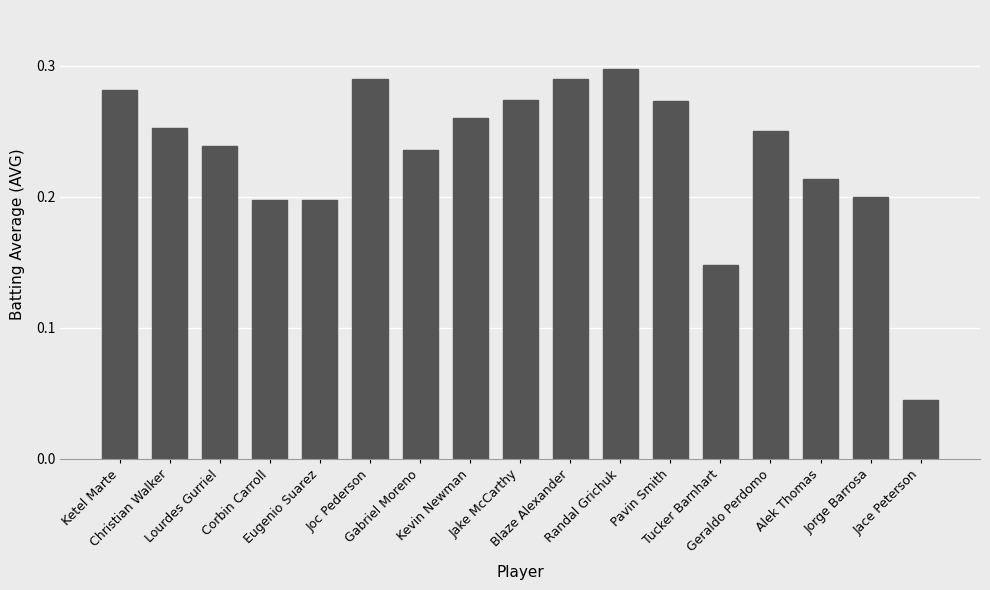

Count the values in the range 0 to 1.

17